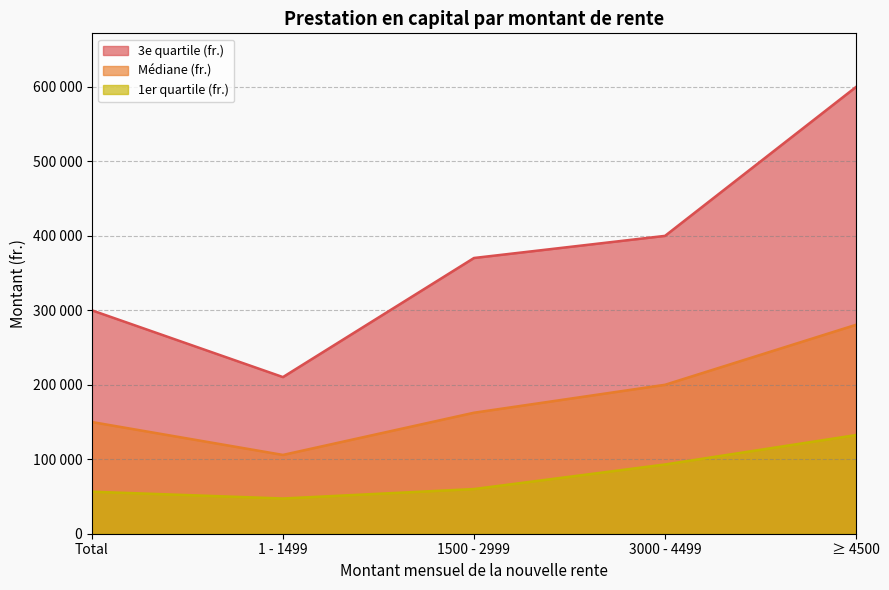

How many data points in 3e quartile (fr.) are above 370291?

3